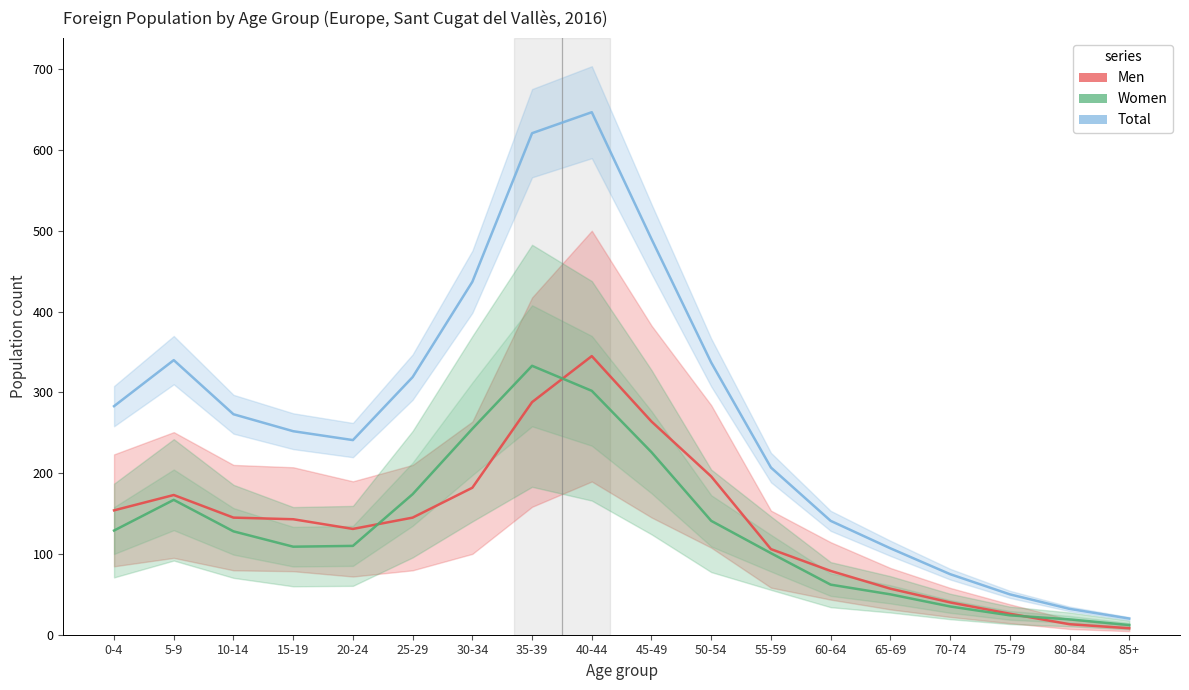

What is the minimum value shown in the chart?

8